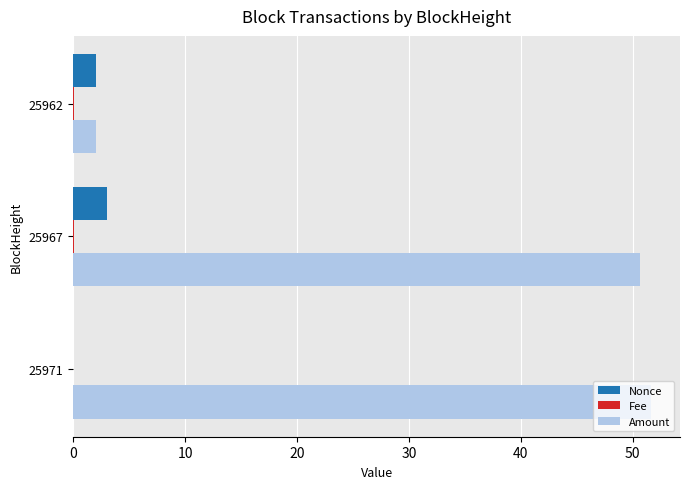

What is the maximum value for Amount?

51.6